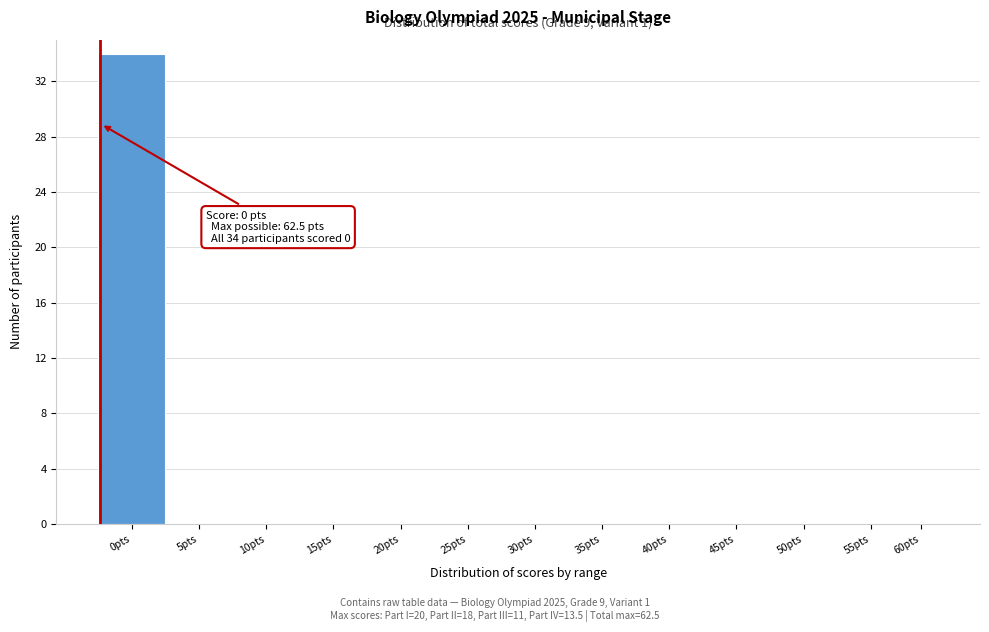

Reading left to right, what are all the values shown in this chart?

0pts=34	5pts=0	10pts=0	15pts=0	20pts=0	25pts=0	30pts=0	35pts=0	40pts=0	45pts=0	50pts=0	55pts=0	60pts=0